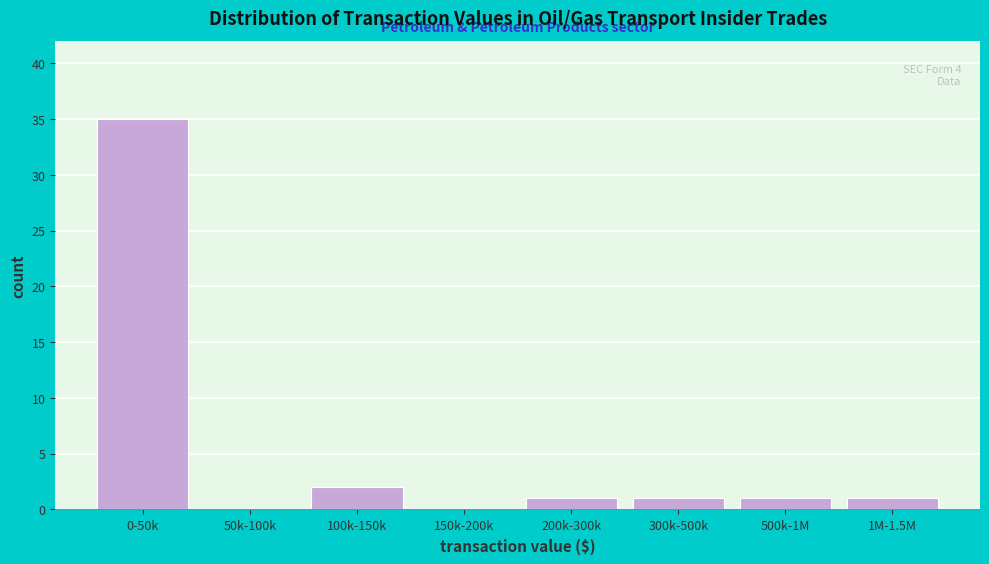

Reading left to right, what are all the values shown in this chart?

0-50k=35	50k-100k=0	100k-150k=2	150k-200k=0	200k-300k=1	300k-500k=1	500k-1M=1	1M-1.5M=1